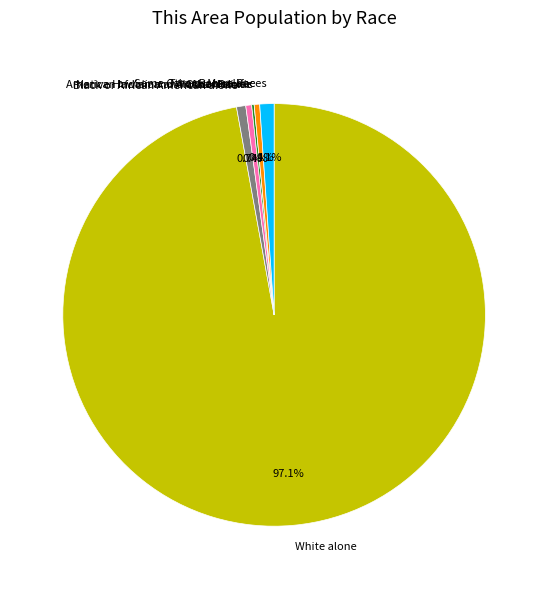

Which slice represents more than half of the pie?

White alone